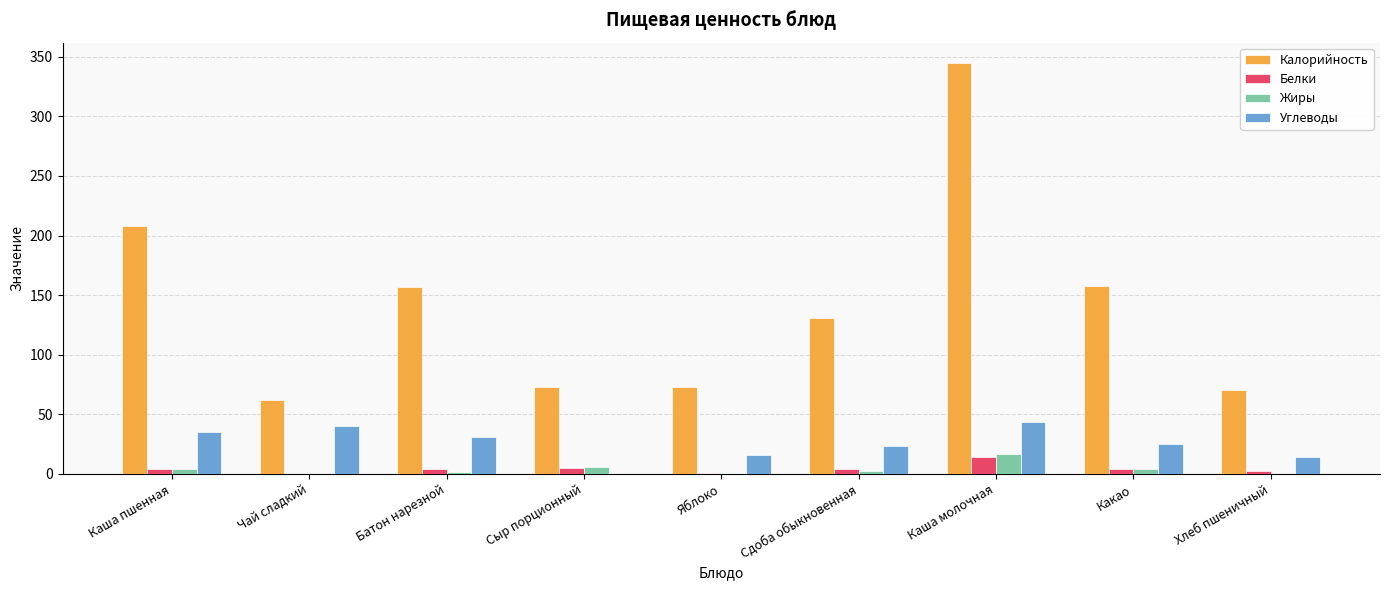

Between Чай сладкий and Сдоба обыкновенная, which series saw the biggest shift?

Калорийность